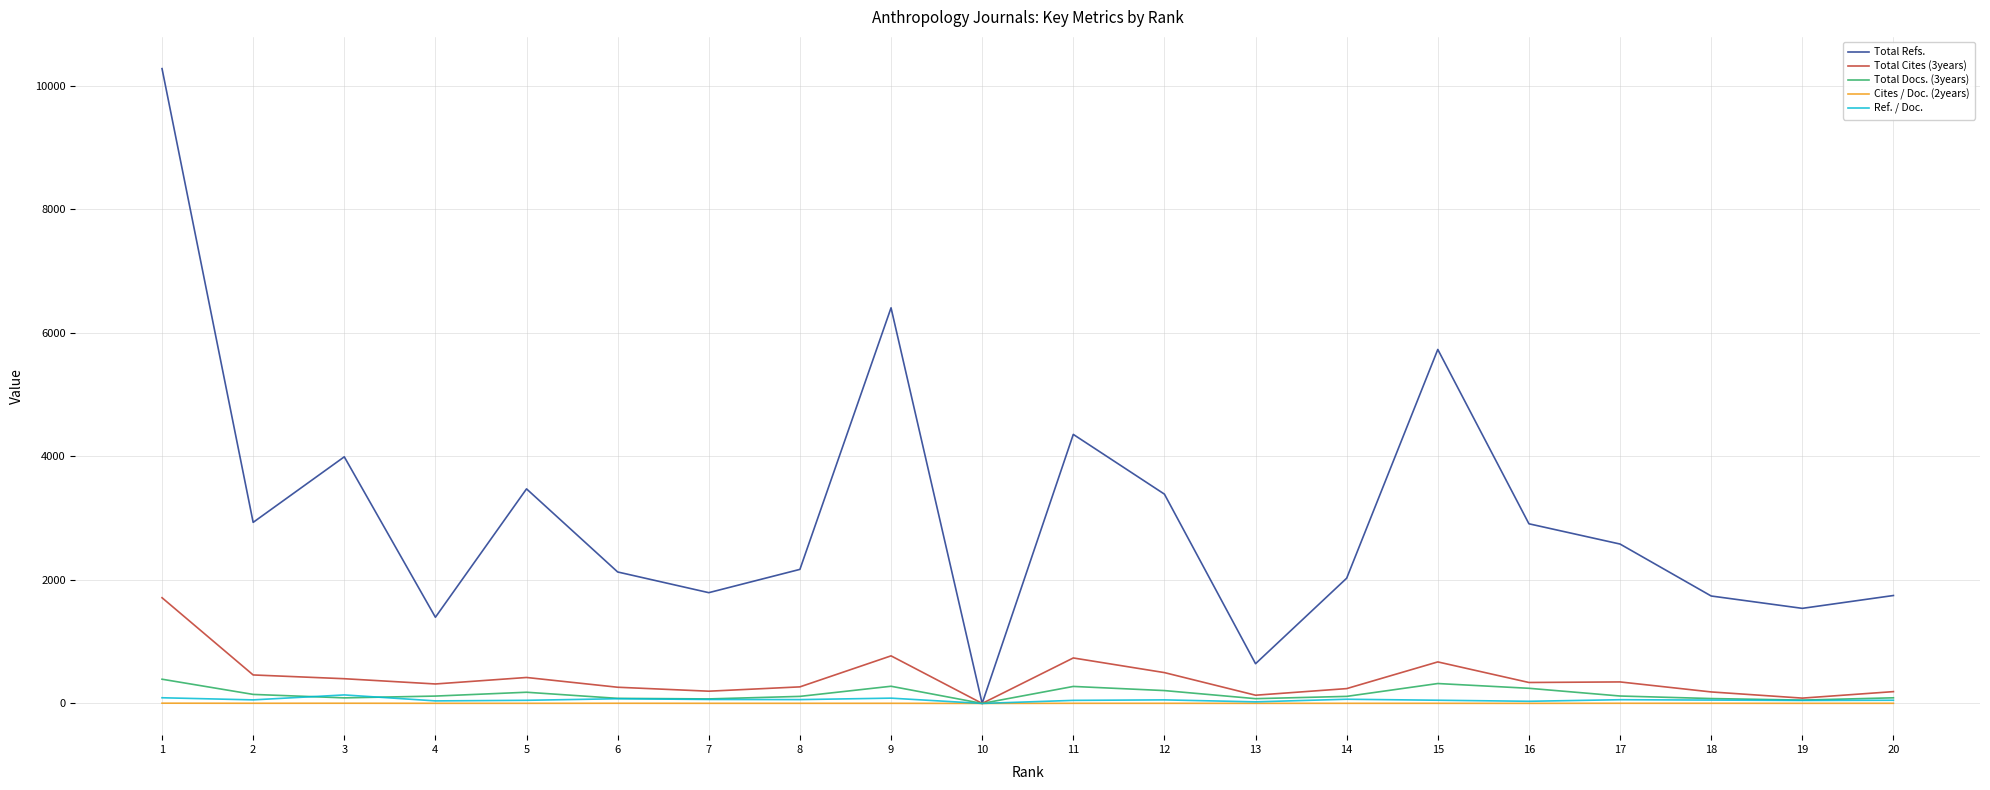

Which series has the largest total across all categories?

Total Refs.